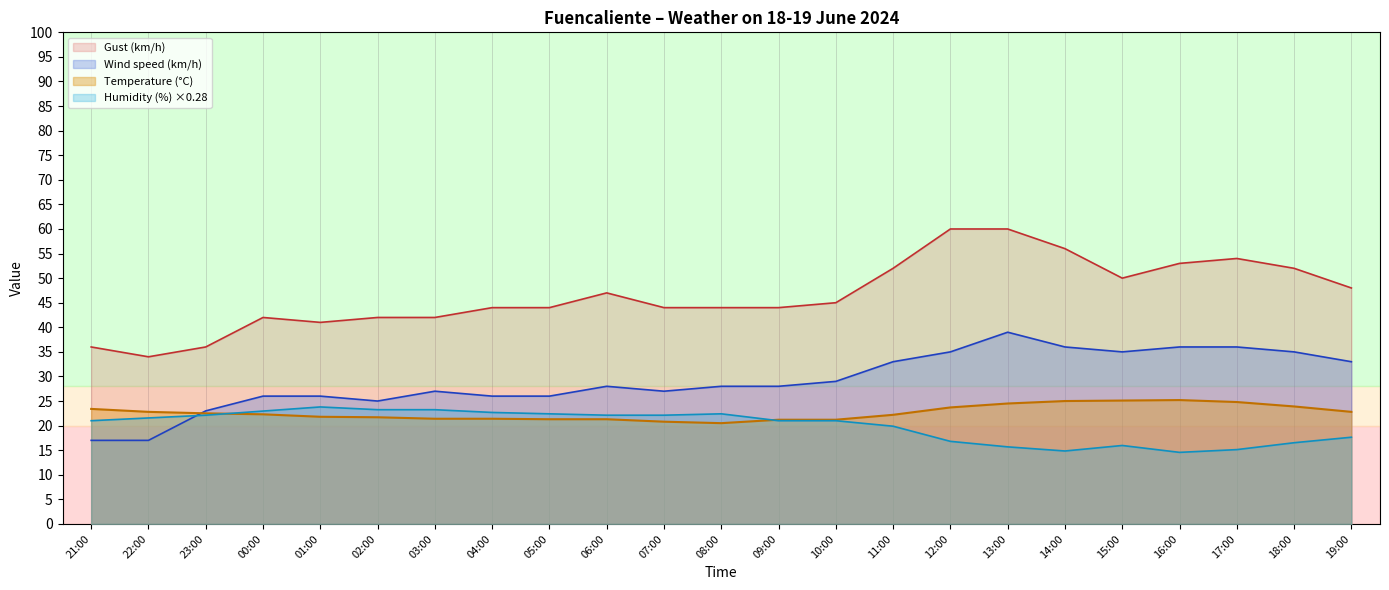

The Wind speed (km/h) series shows 35.0 at 12:00. True or false?

True